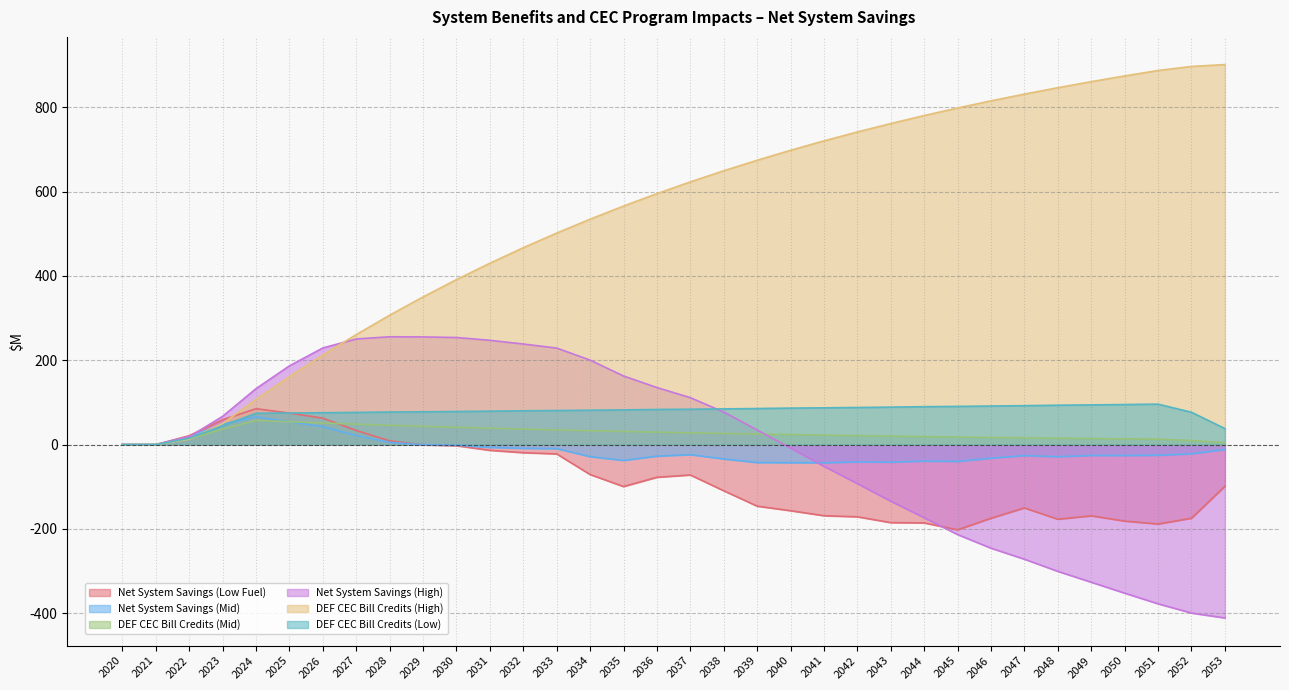

Rank the series at 2029 from highest to lowest value.

DEF CEC Bill Credits (High), Net System Savings (High), DEF CEC Bill Credits (Low), DEF CEC Bill Credits (Mid), Net System Savings (Mid), Net System Savings (Low Fuel)